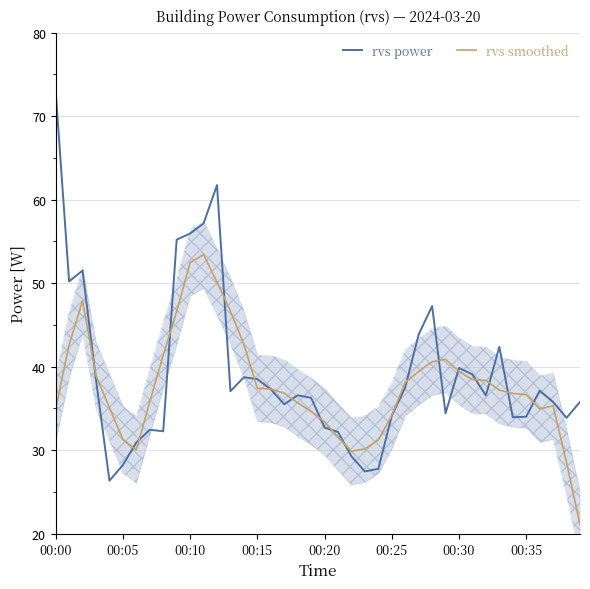

Which category has the highest value in the rvs power series?

00:00